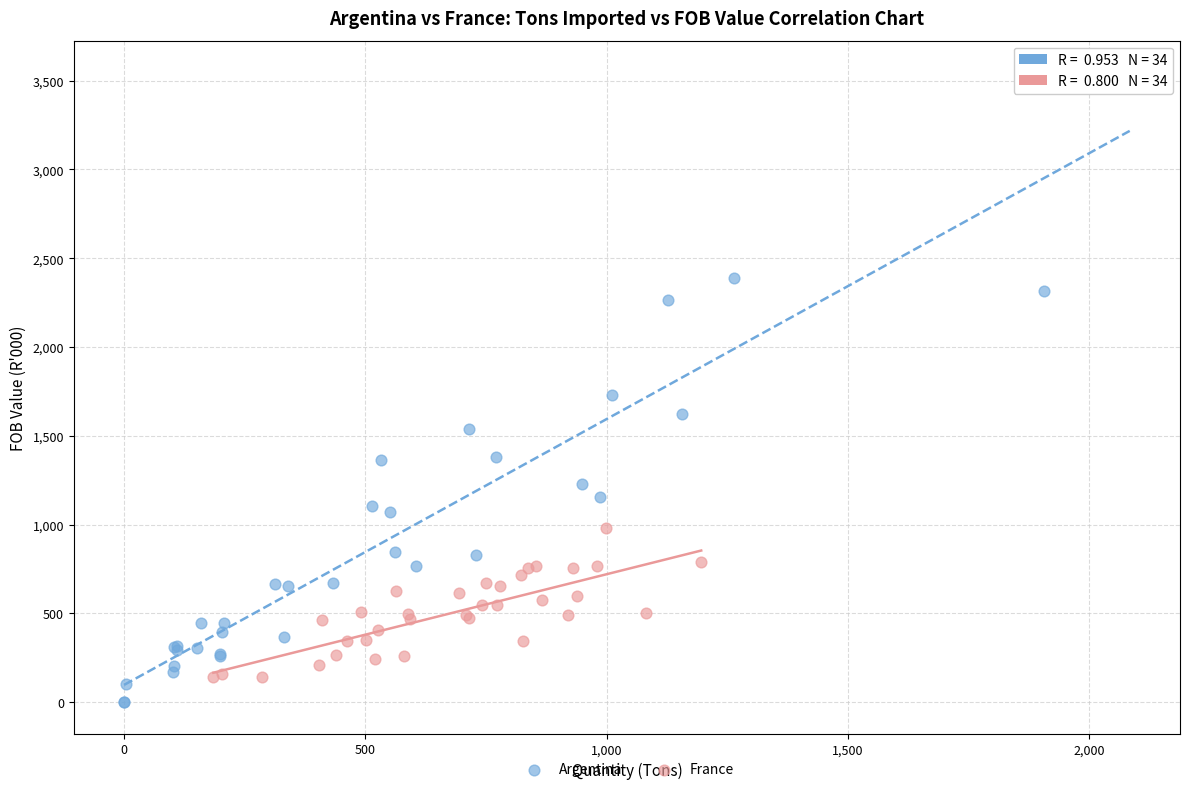

Which series contains the highest Y value?

Argentina